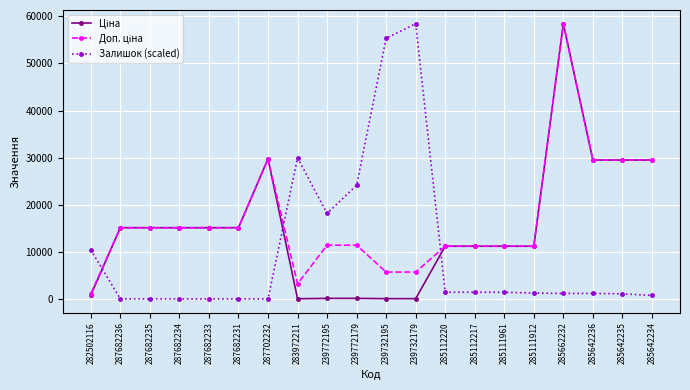

At which category is the sum across all series the highest?

285662232